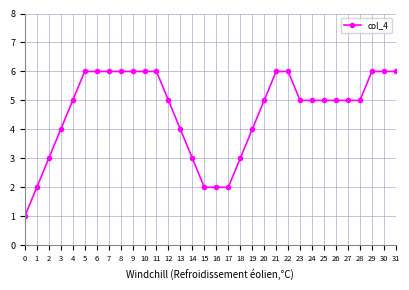

The chart shows a value of 2 at 15. True or false?

True